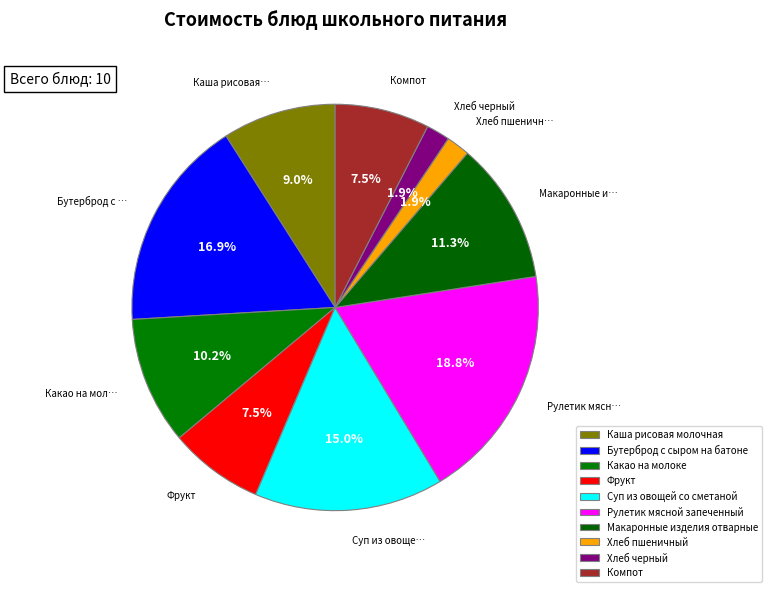

To the nearest percent, what is the difference between the largest and smallest slice percentages?

17%